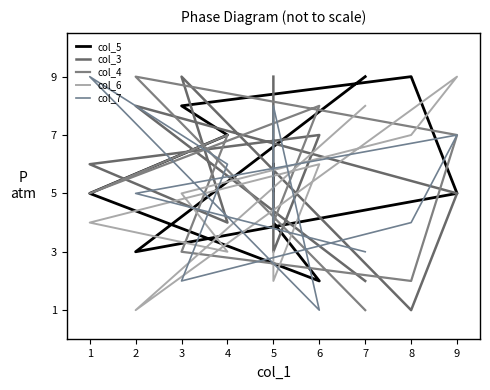

What is the sum of all col_7 values?

49